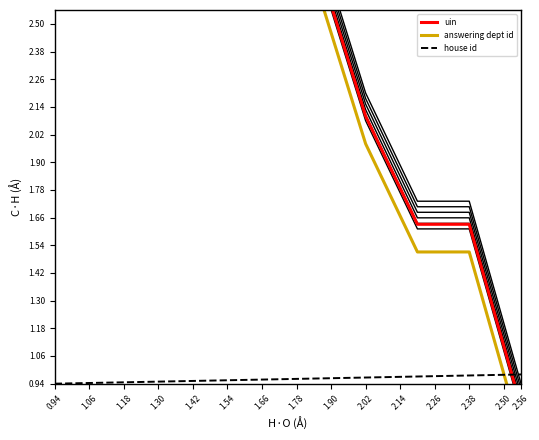

Which series has the largest total across all categories?

uin